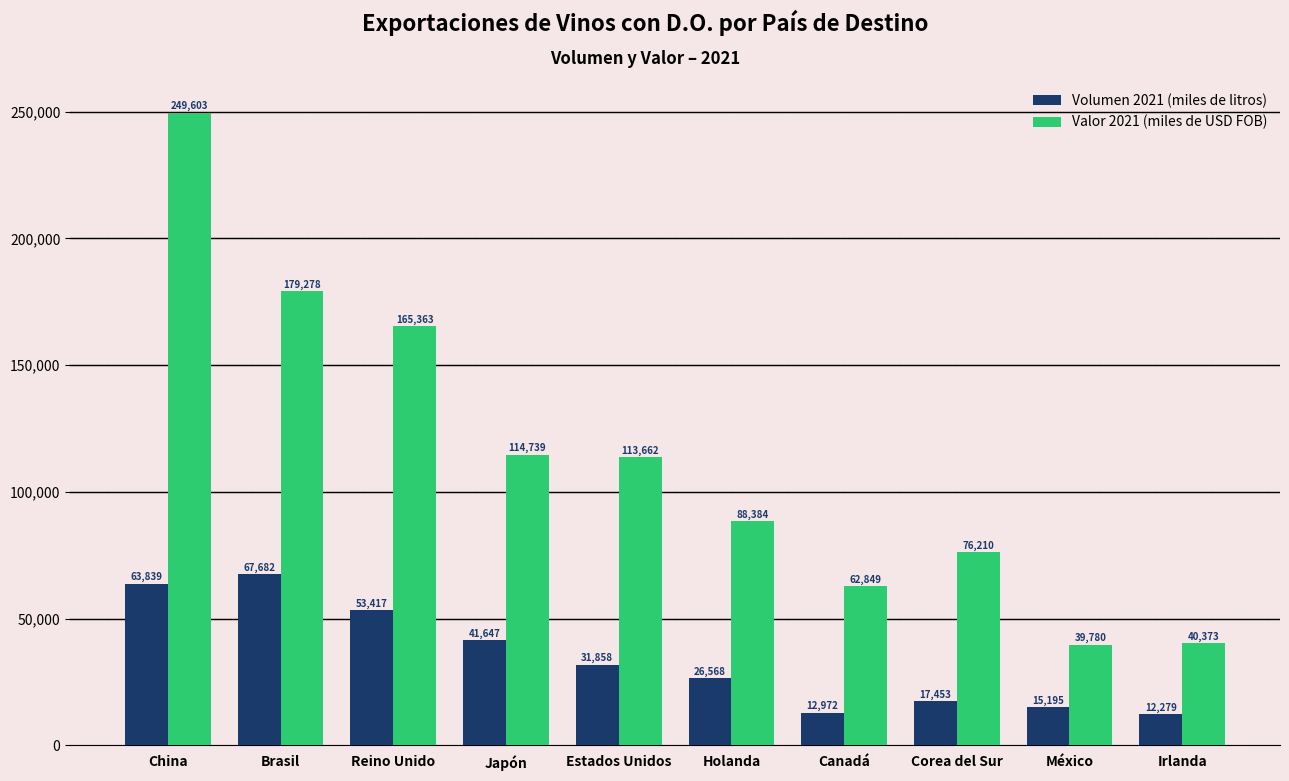

The Volumen 2021 (miles de litros) series shows 12972 at Canadá. True or false?

True